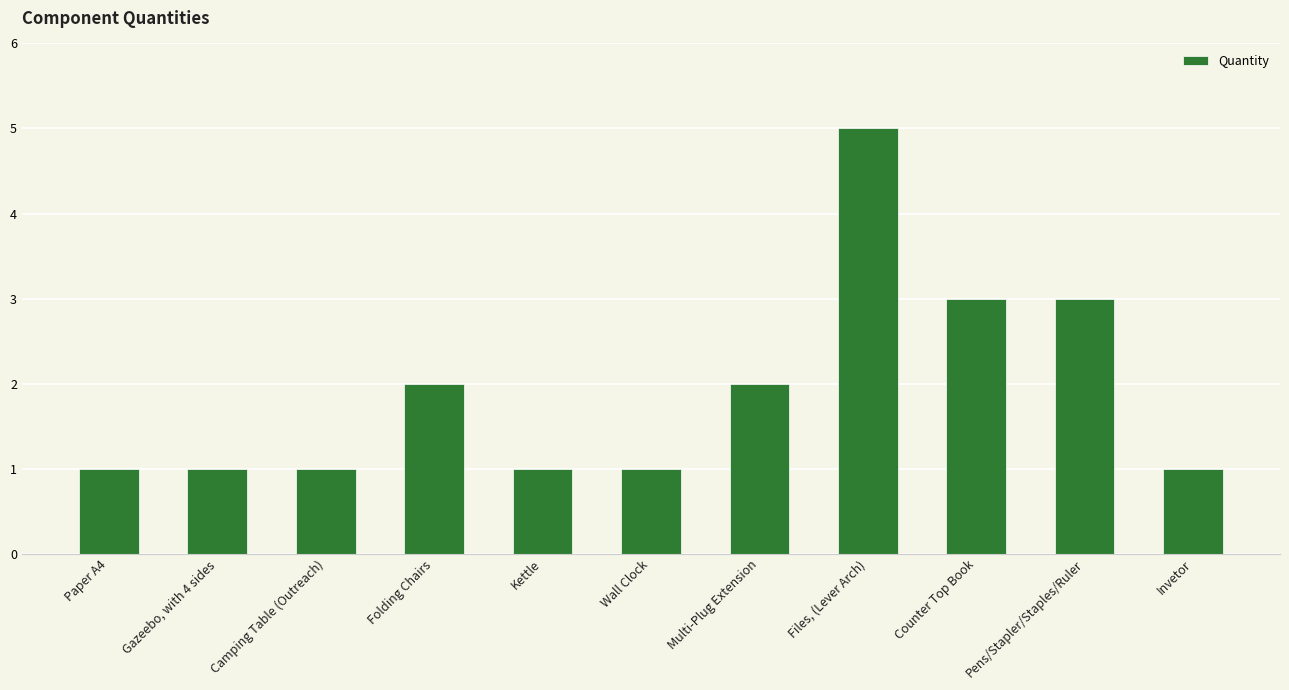

What is the sum of all values?

21